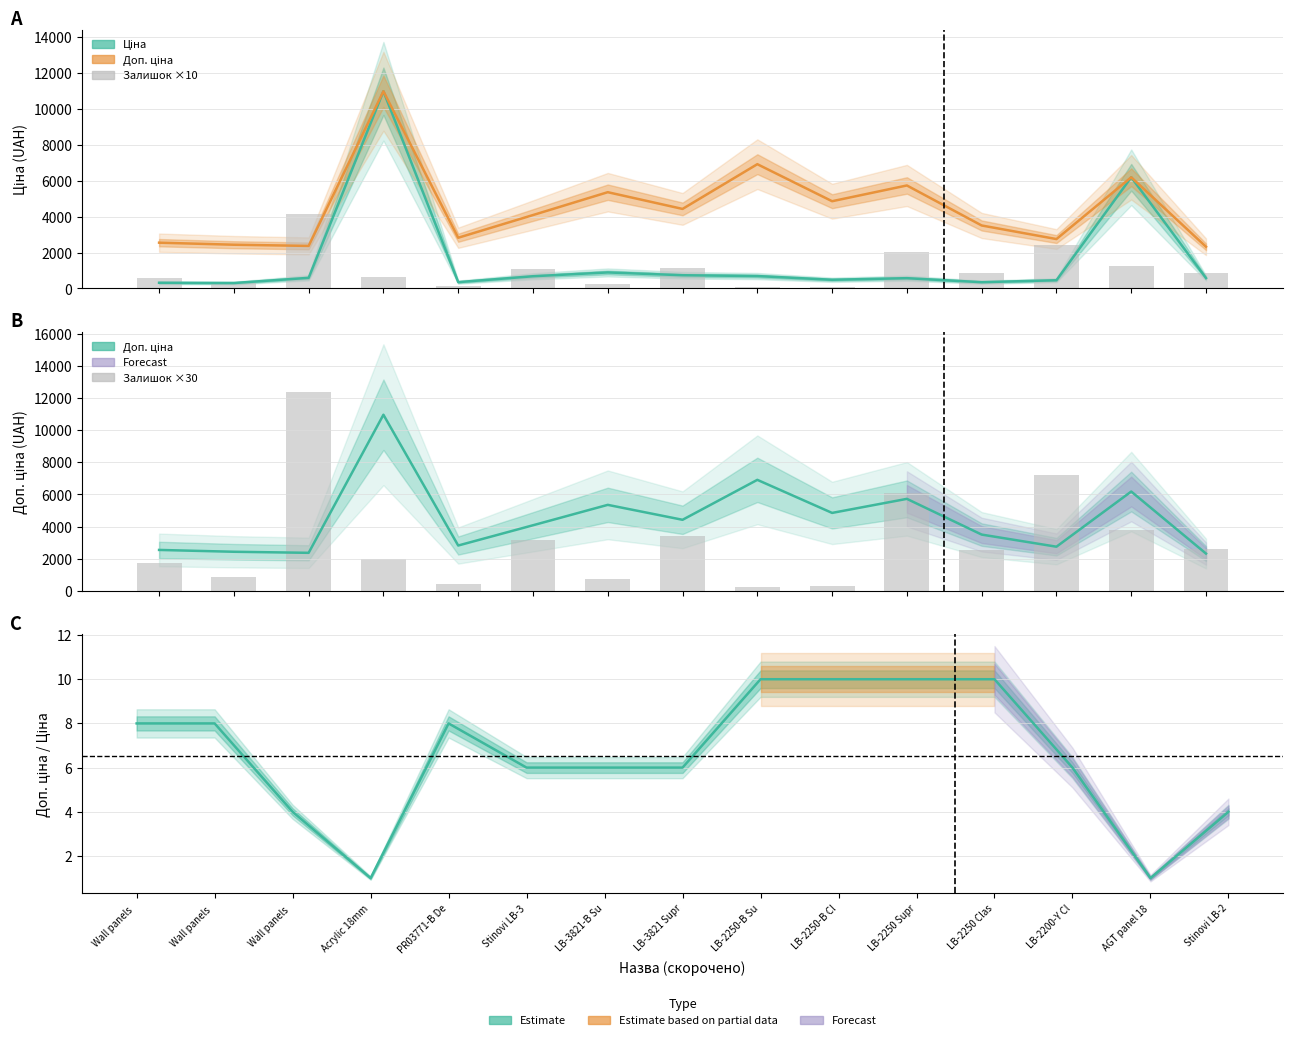

What is the label of the 1st bar from the right?

Stinovi LB-2